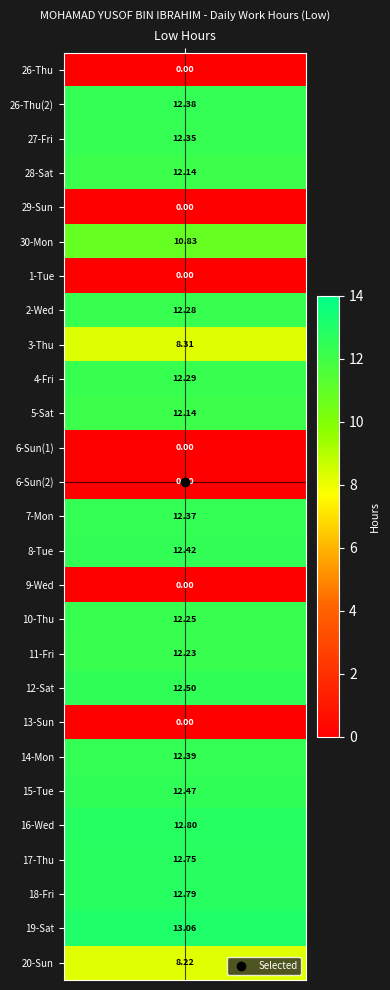

What is the difference between the maximum and minimum values?

13.1